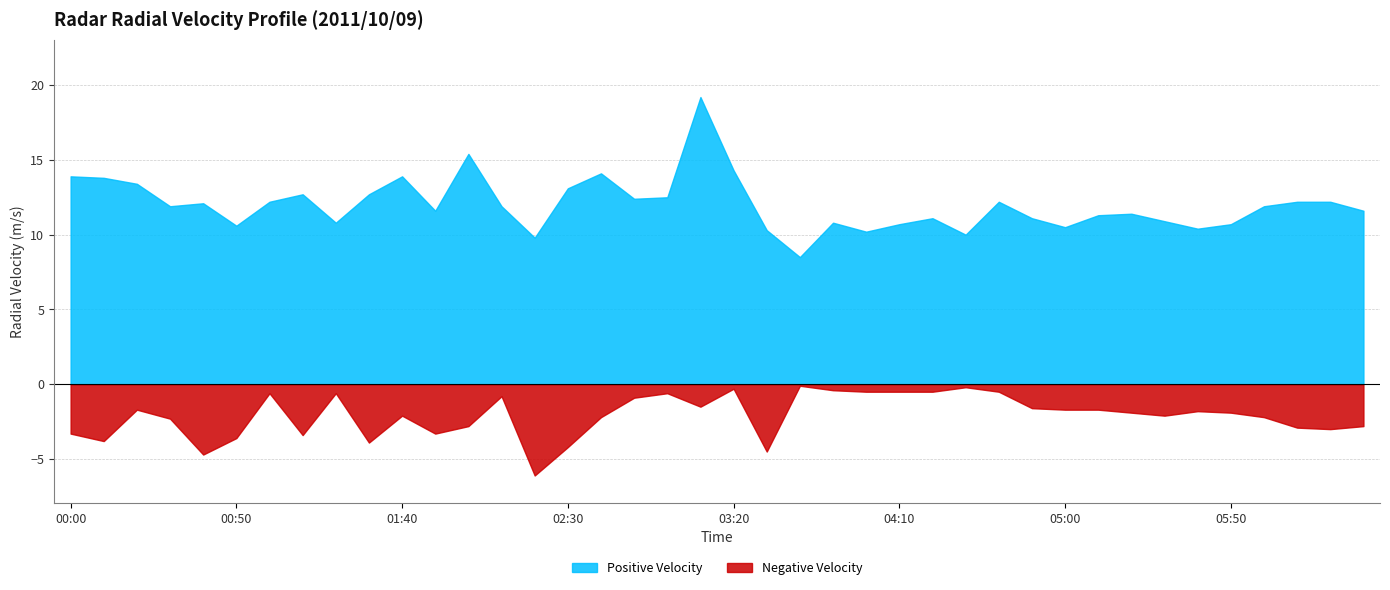

The value of positive at 2011/10/09 04:00 is 14.6. True or false?

False